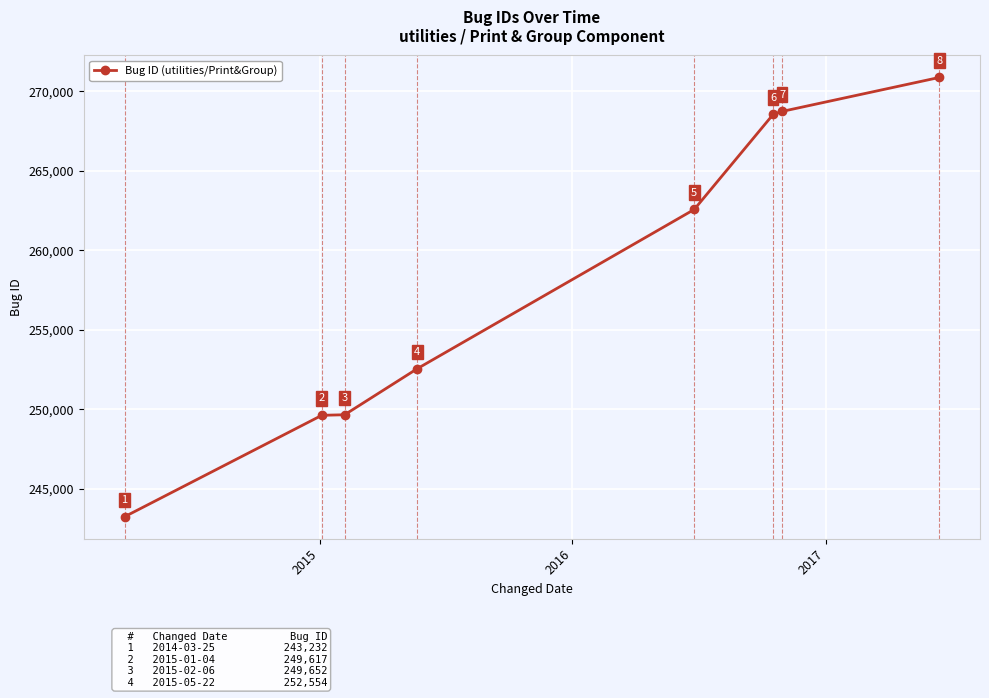

What is the value of the 2nd point from the left?

249617